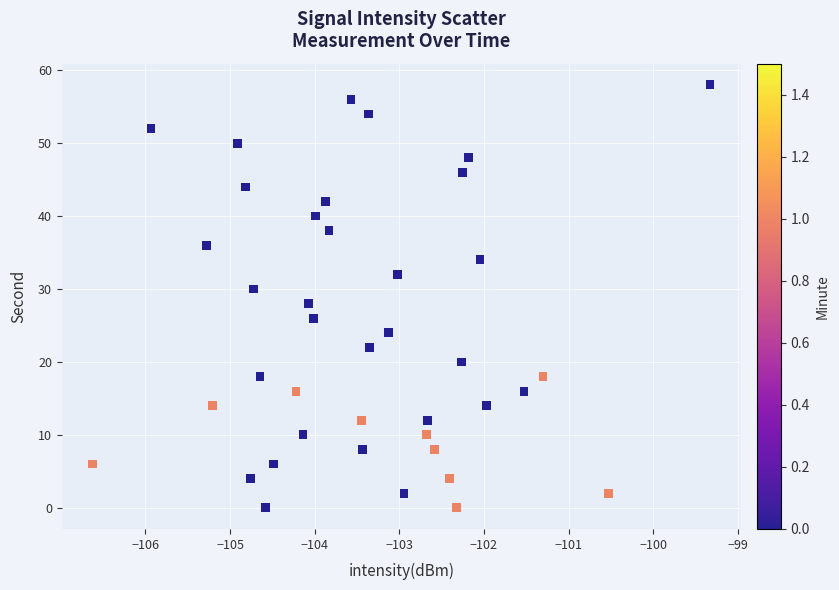

What is the range of Y values (max minus min)?

58